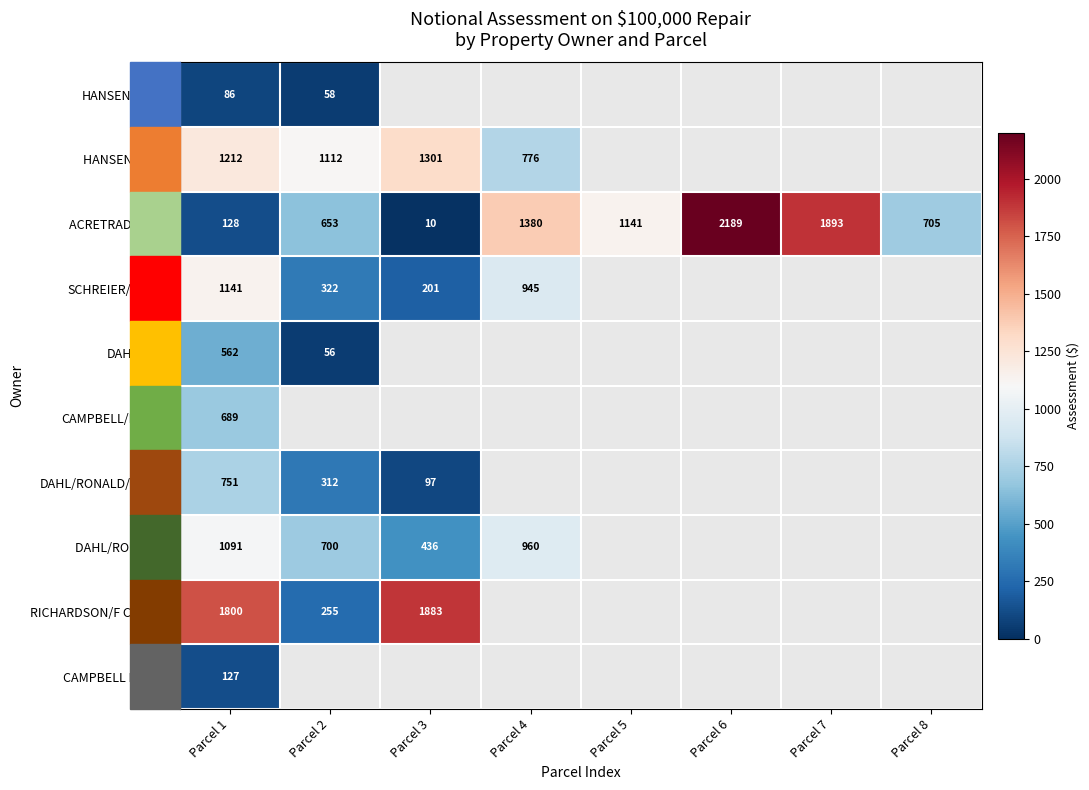

Which series has the widest spread of values?

ACRETRADER 168